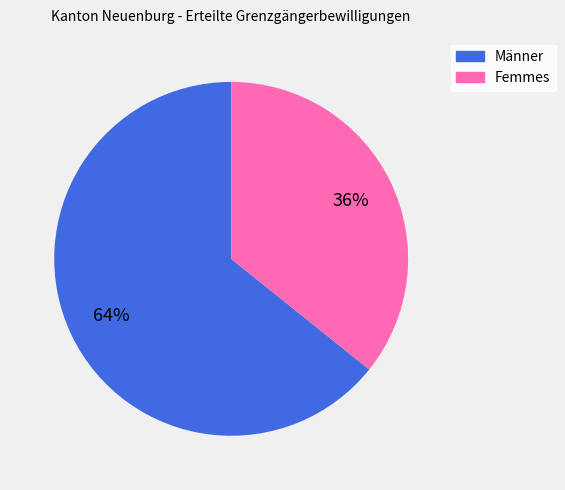

To the nearest percent, what is the difference between the largest and smallest slice percentages?

28%